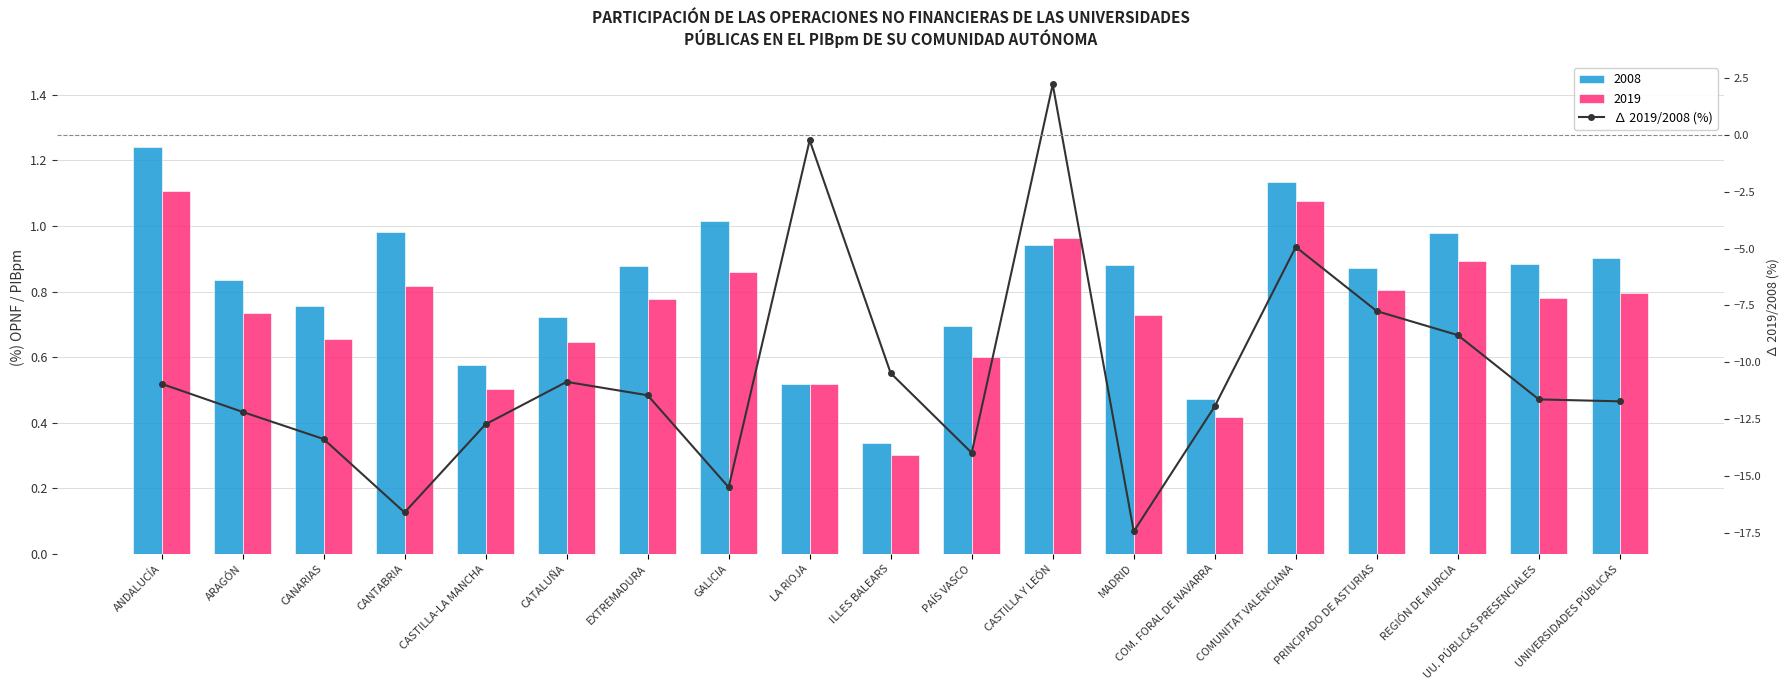

What is the value of the 7th bar from the left?

-11.5